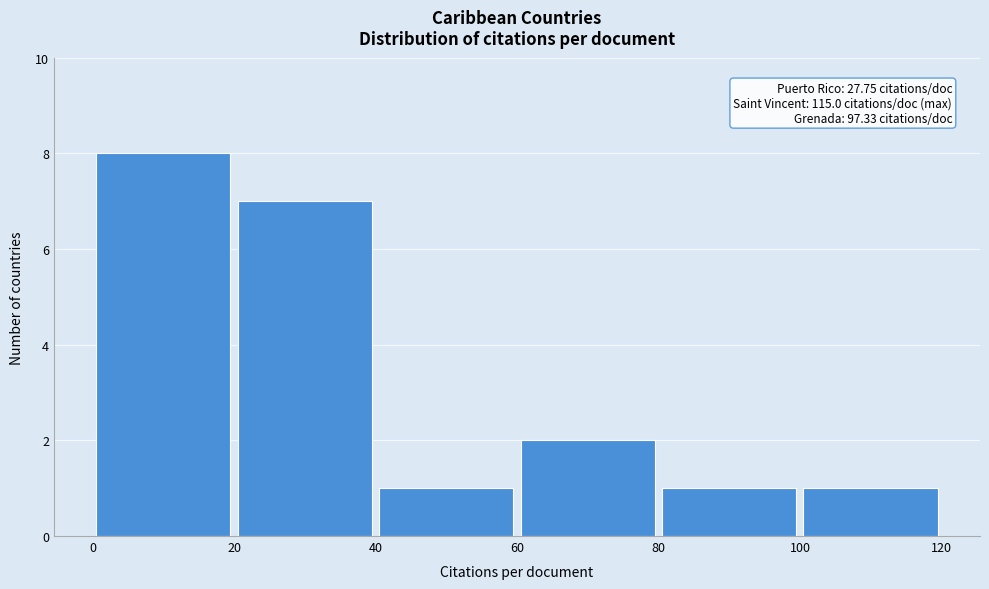

Over which range of the x-axis is the bar tallest?

0 to 20